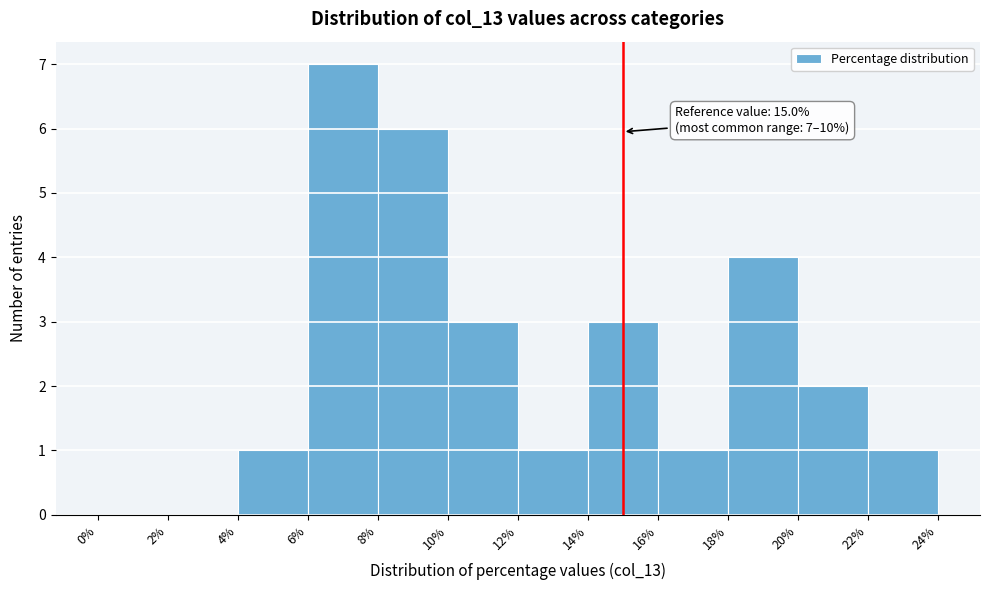

Over which range of the x-axis is the bar tallest?

6% to 8%